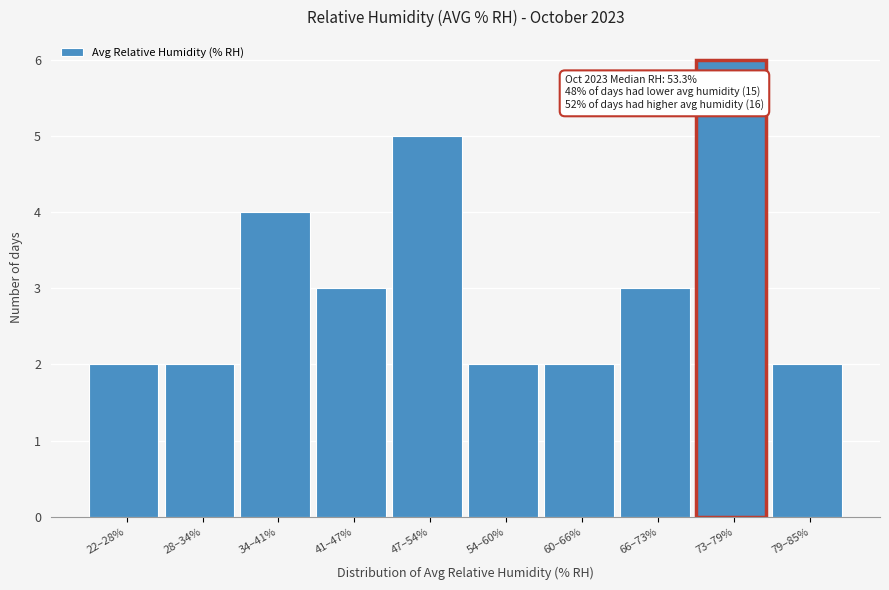

Reading right to left, list all the values displayed in this chart.

79–85%=2	73–79%=6	66–73%=3	60–66%=2	54–60%=2	47–54%=5	41–47%=3	34–41%=4	28–34%=2	22–28%=2